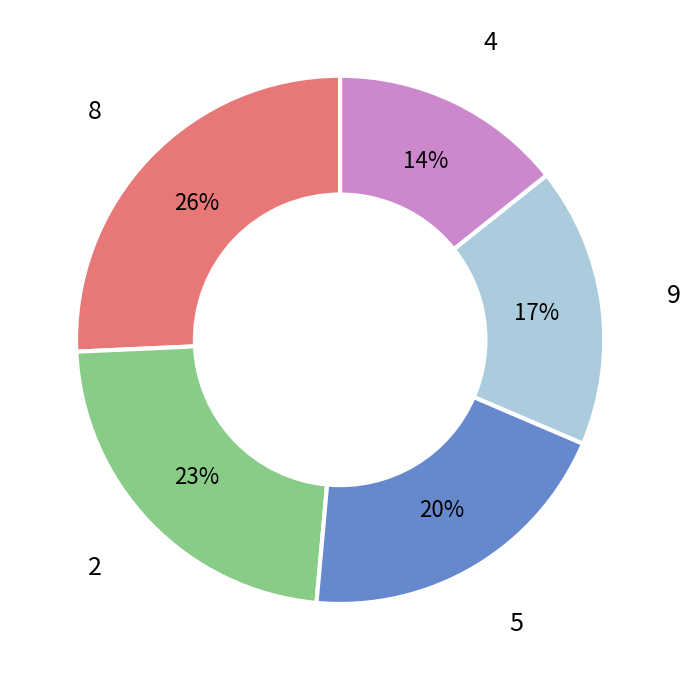

Does any single category account for the majority?

No